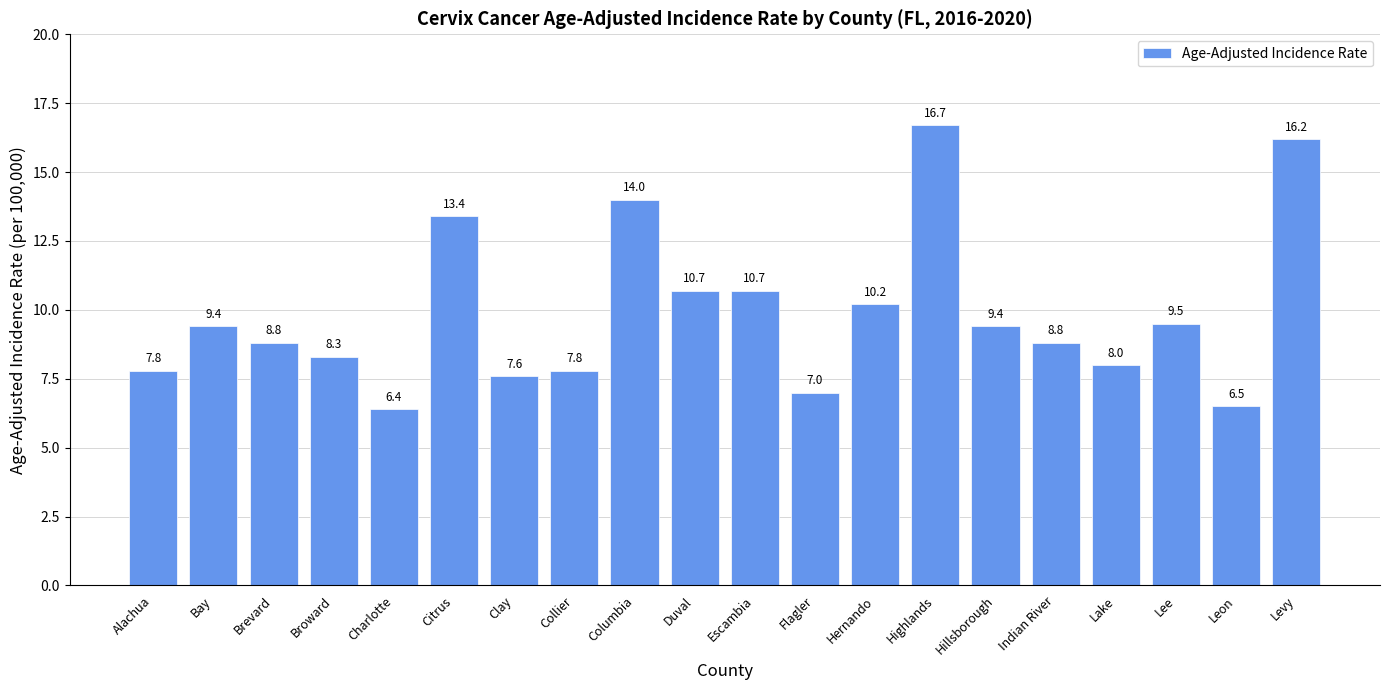

Approximately how many times larger is the value at Levy compared to Flagler?

2.3